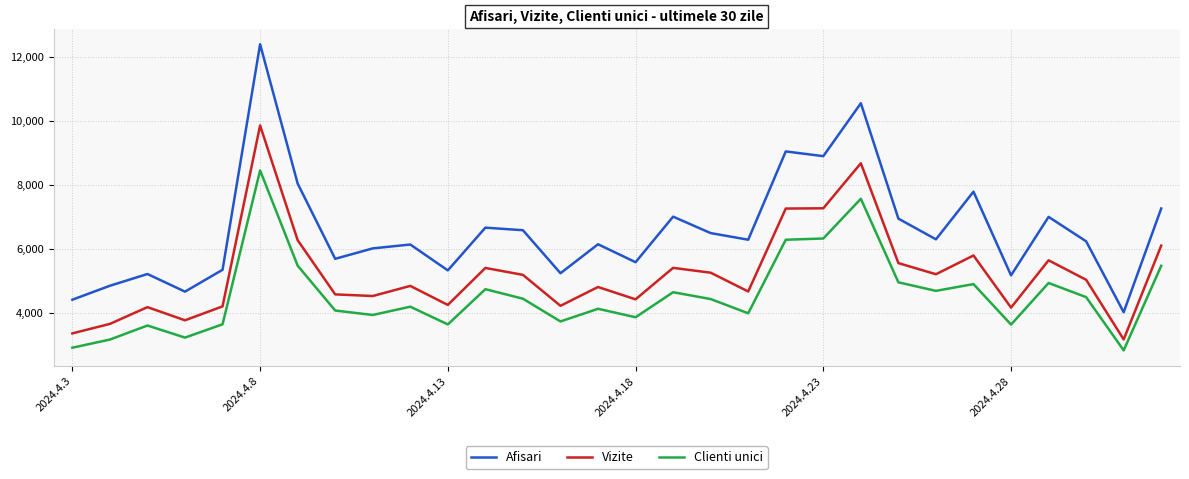

What is the lowest value of the Clienti unici series?

2822